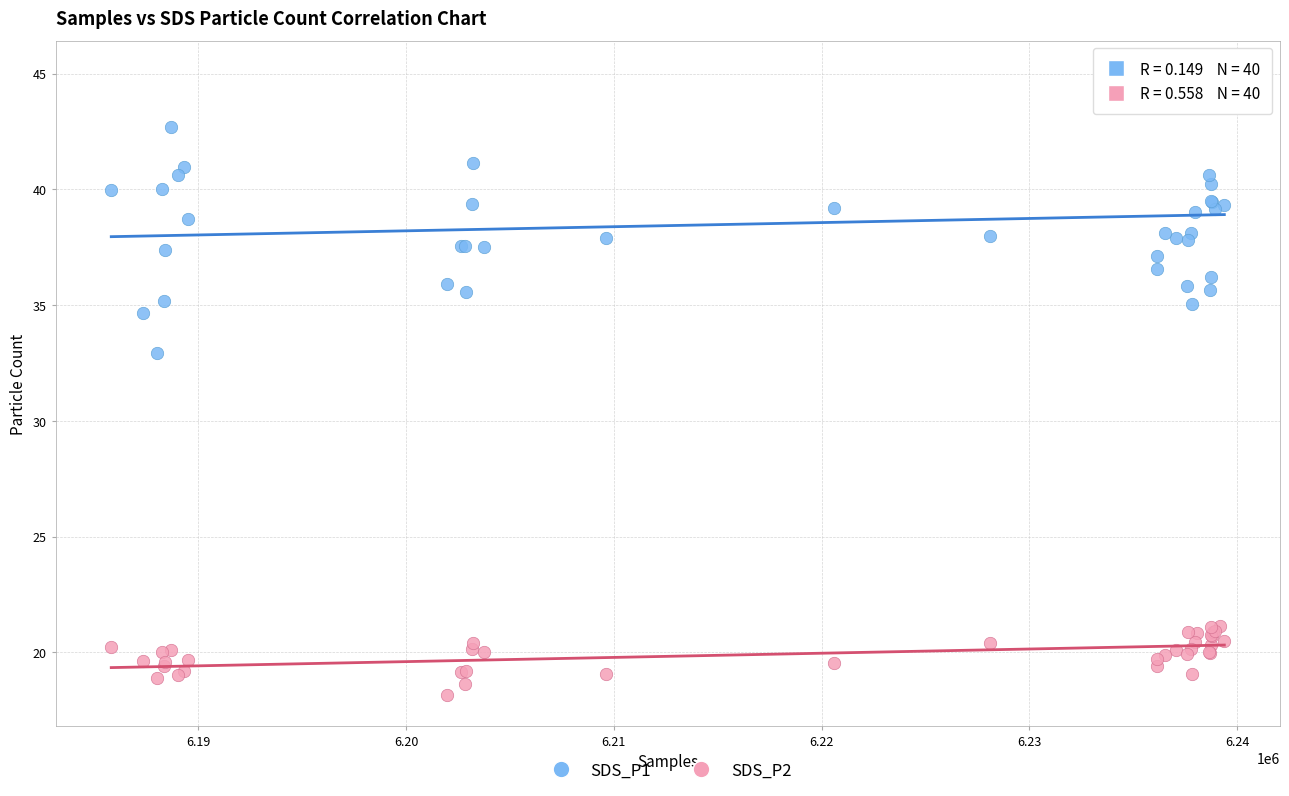

Which series has the largest Y range (max minus min)?

SDS_P1